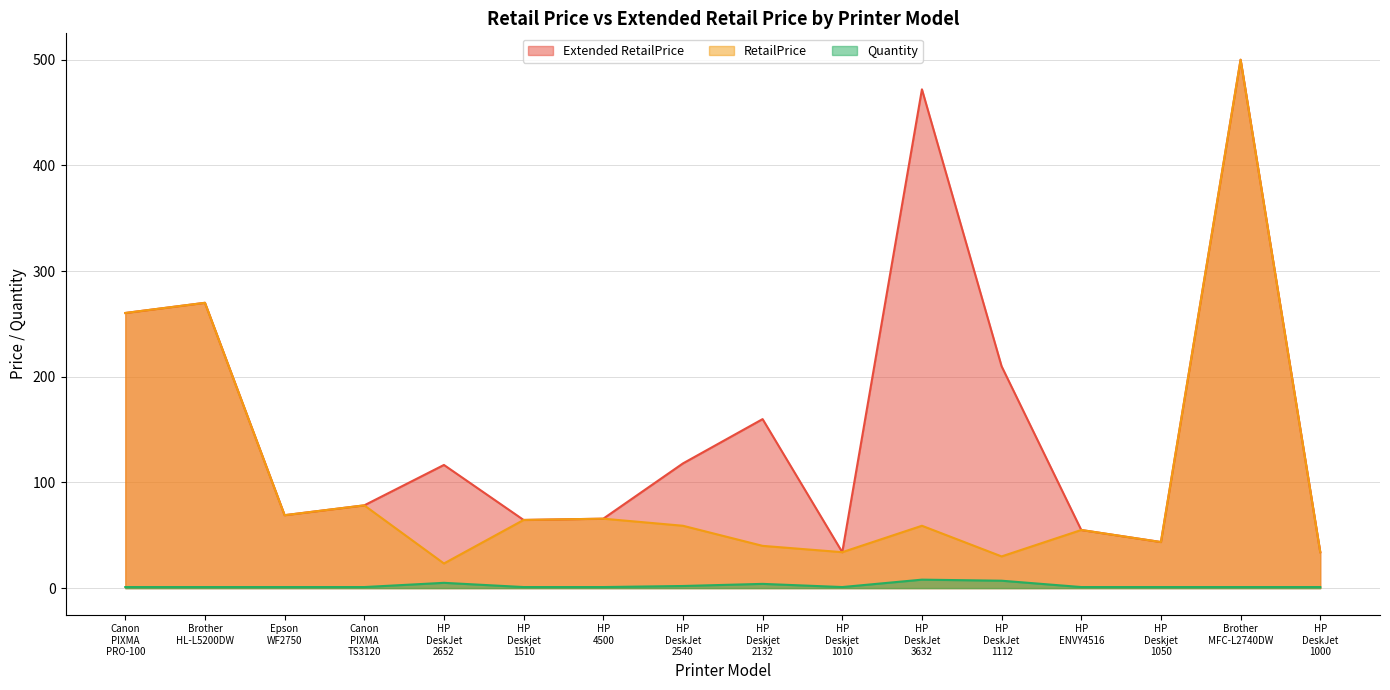

What is the difference between the RetailPrice values at HP
DeskJet
1000 and Brother
HL-L5200DW?

236.0